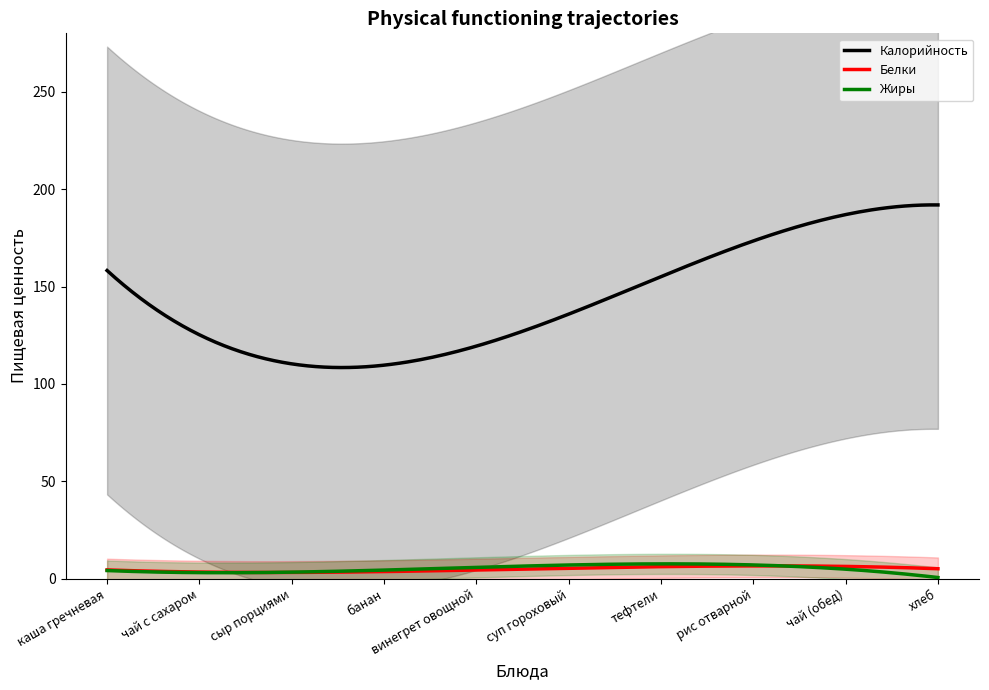

What is the maximum value for Калорийность?

191.9